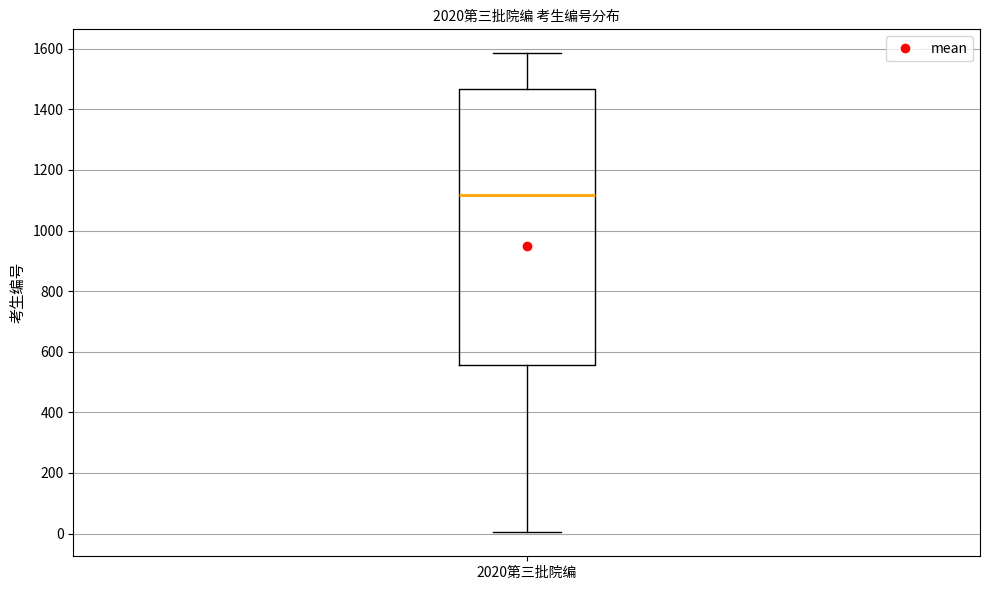

Where does the upper whisker of the box for 2020第三批院编 end on the y-axis? The values are not printed on the chart, so give them approximately, as read against the axis.

1580